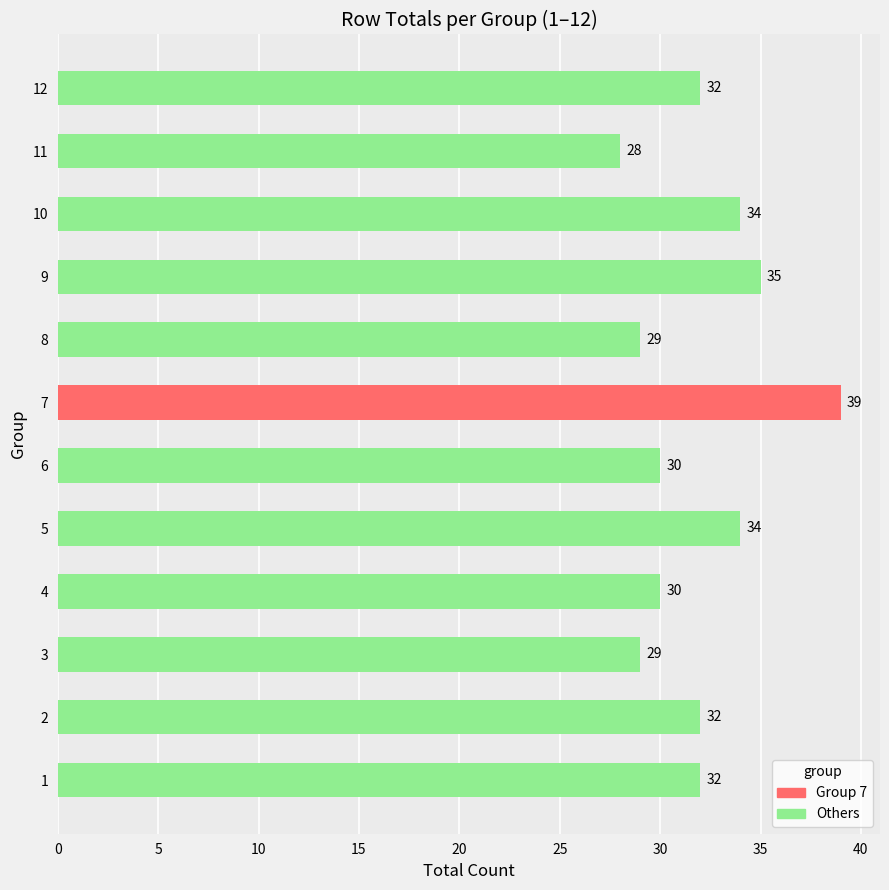

Is it true that the value at 4 is 30?

True